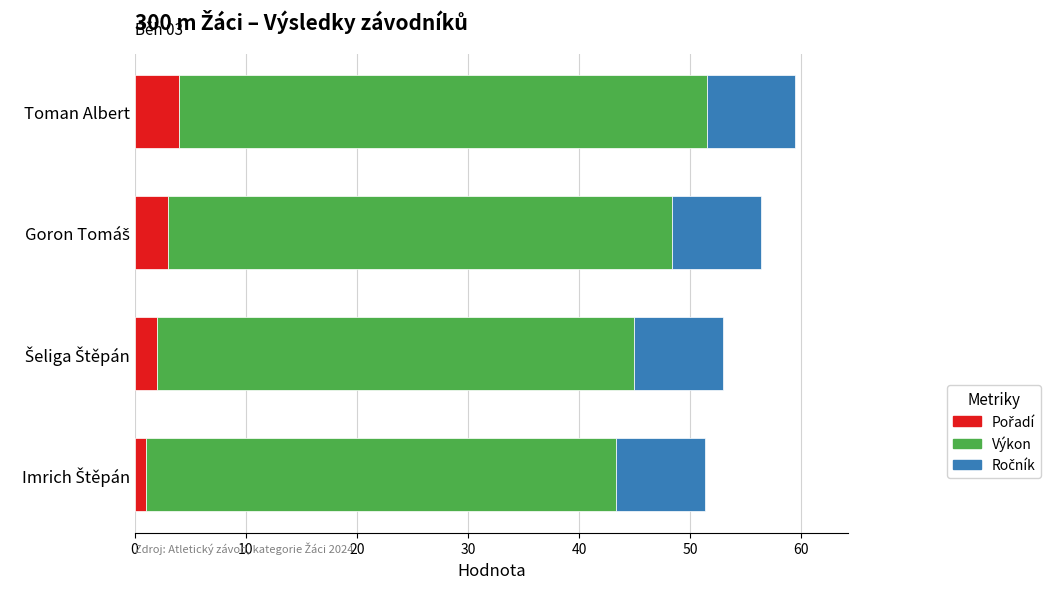

What is the total value across all series at Toman Albert?

59.5